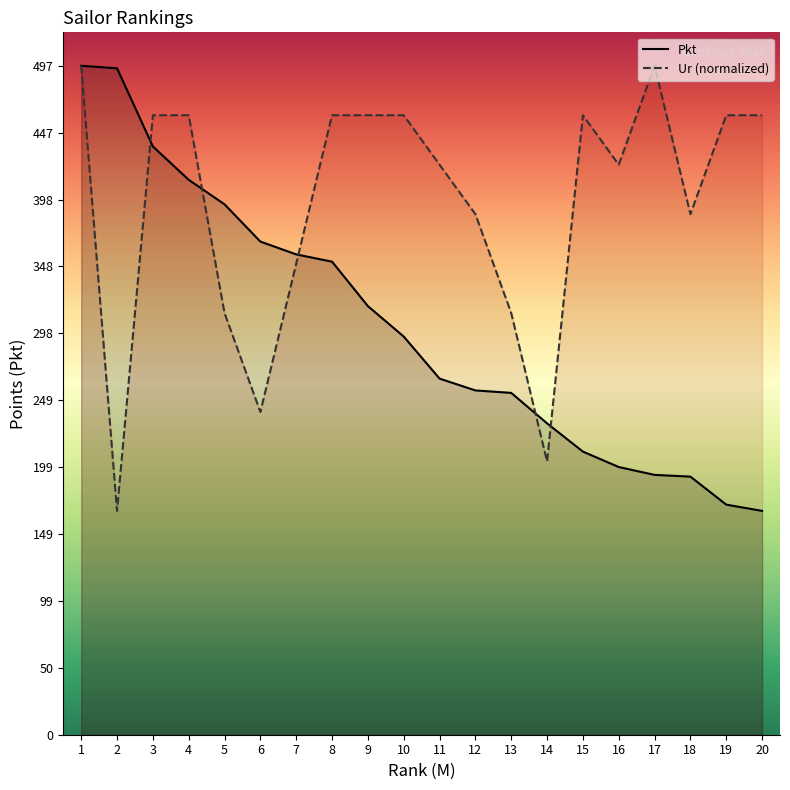

Does the chart have visible grid lines?

No